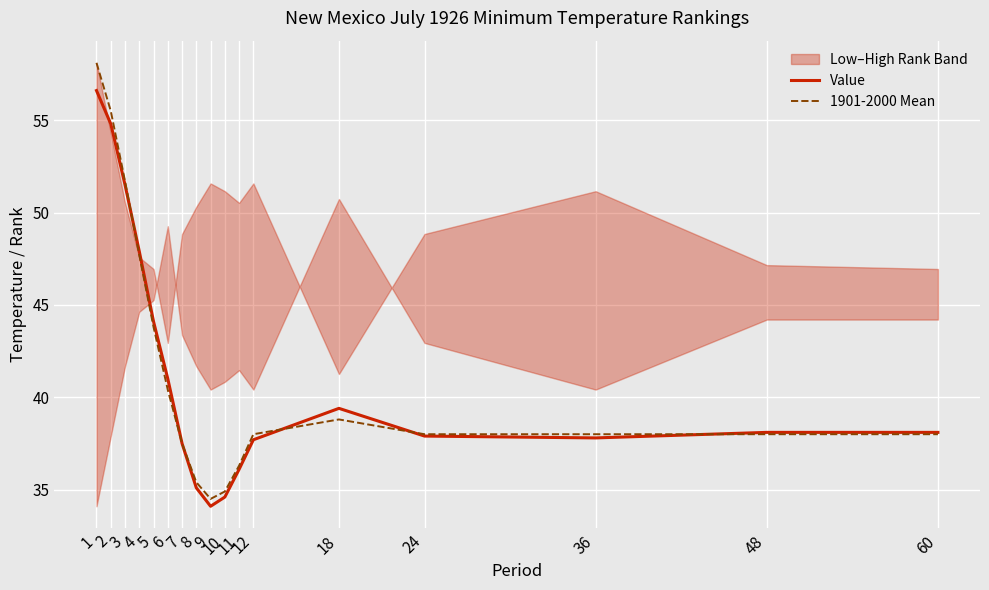

What is the difference between the maximum and minimum values in the Value series?

22.5